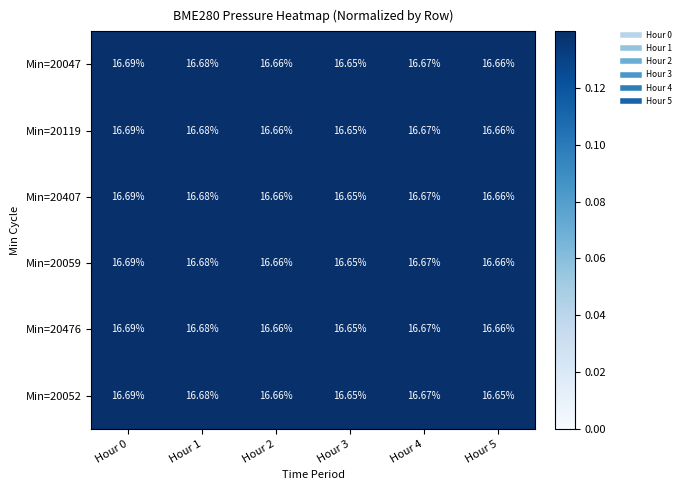

At which category is the sum across all series the highest?

Hour 0